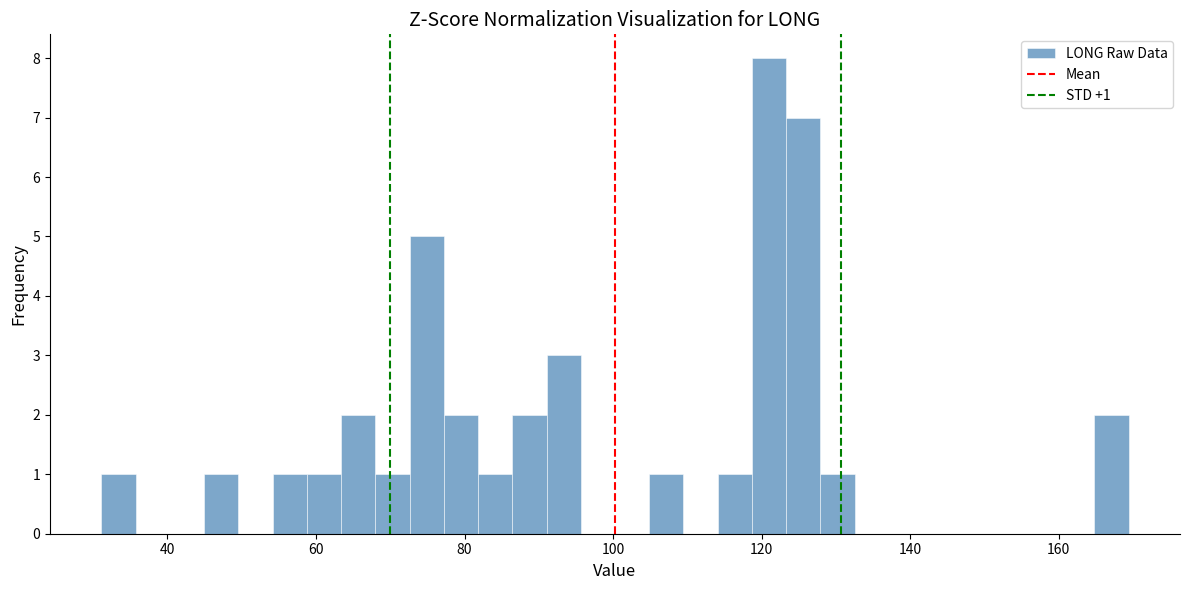

Around what value on the x-axis is the tallest bar? Give the approximate position of its centre, as read against the axis.

120